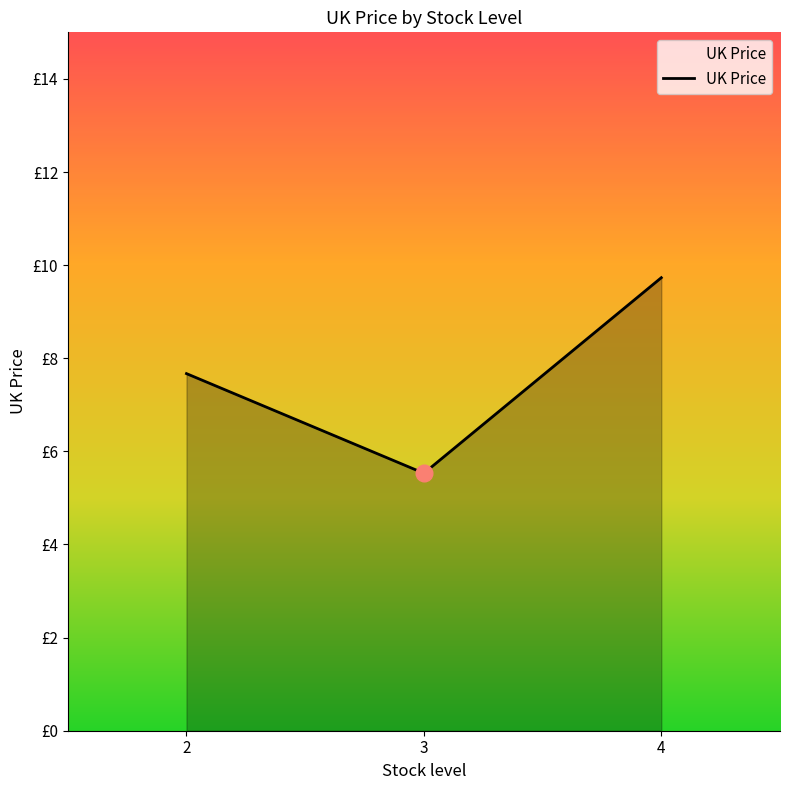

The chart shows a value of 12.8 at 4. True or false?

False